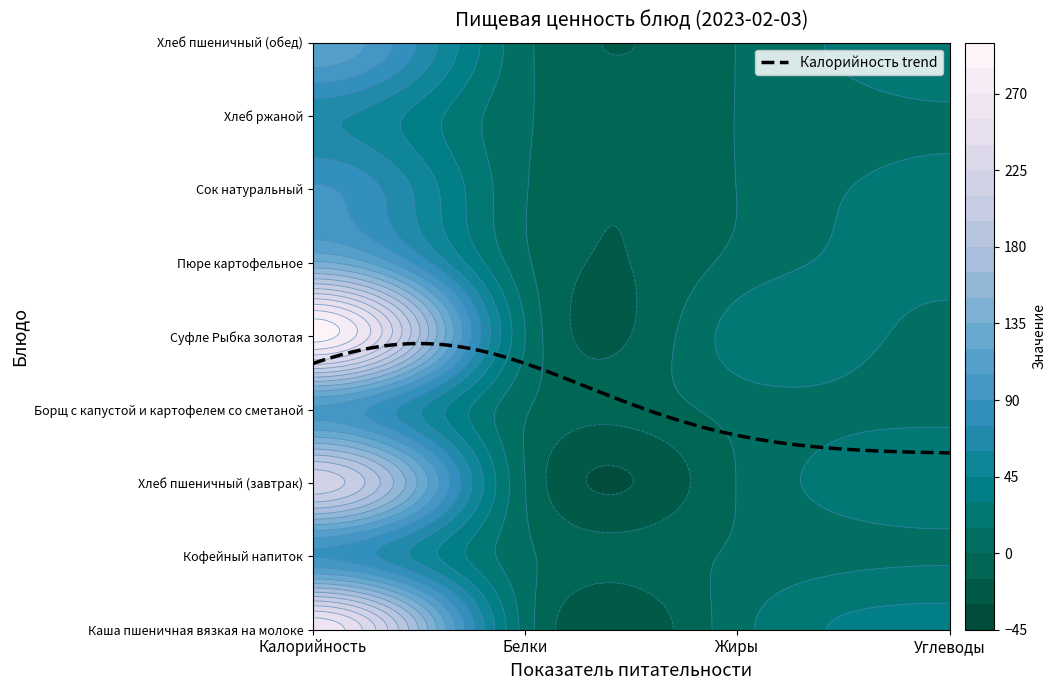

Reading left to right, extract all data points from this chart.

Каша пшеничная вязкая на молоке: Калорийность=266.7	Белки=8.5	Жиры=9.5	Углеводы=36.0
Кофейный напиток: Калорийность=89.3	Белки=3.4	Жиры=2.6	Углеводы=13.1
Хлеб пшеничный (завтрак): Калорийность=220.0	Белки=0.1	Жиры=0.4	Углеводы=24.8
Борщ с капустой и картофелем со сметаной: Калорийность=102.3	Белки=1.6	Жиры=5.8	Углеводы=10.7
Суфле Рыбка золотая: Калорийность=292.2	Белки=15.2	Жиры=21.4	Углеводы=9.4
Пюре картофельное: Калорийность=138.0	Белки=3.1	Жиры=4.8	Углеводы=20.4
Сок натуральный: Калорийность=92.0	Белки=1.0	Жиры=0.2	Углеводы=20.2
Хлеб ржаной: Калорийность=63.6	Белки=2.0	Жиры=0.3	Углеводы=13.2
Хлеб пшеничный (обед): Калорийность=118.0	Белки=3.9	Жиры=0.4	Углеводы=24.8